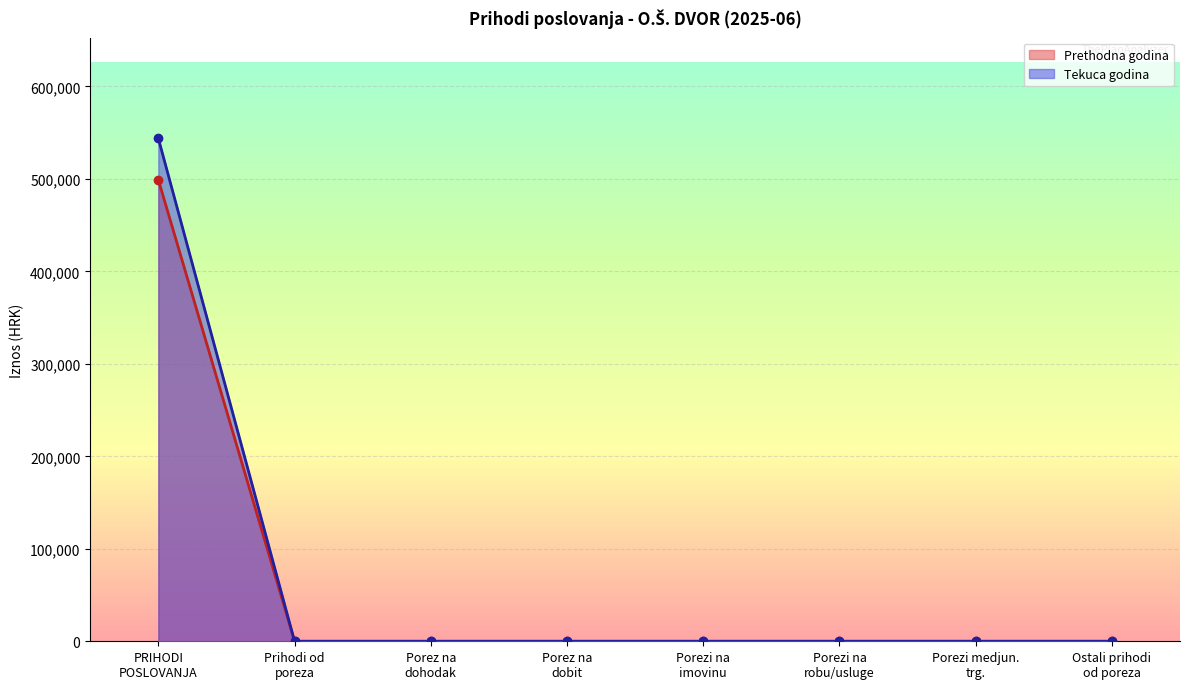

Reading left to right, list all the values displayed in this chart.

Ostvareno u izvještajnom razdoblju prethodne godine: 6=499086.1	61=0.0	611=0.0	612=0.0	613=0.0	614=0.0	615=0.0	616=0.0	62=0.0	63=0.0
Ostvareno u izvještajnom razdoblju tekuce godine: 6=543961.5	61=0.0	611=0.0	612=0.0	613=0.0	614=0.0	615=0.0	616=0.0	62=0.0	63=0.0